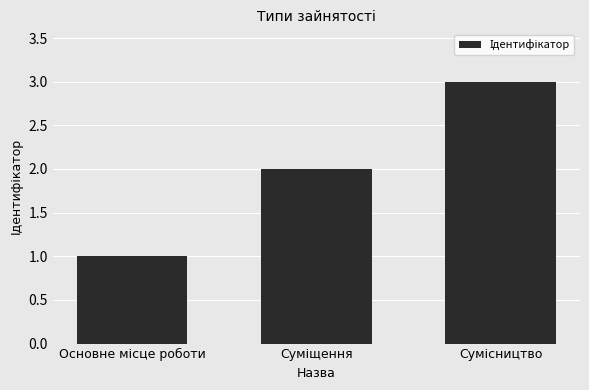

What is the greatest value displayed?

3